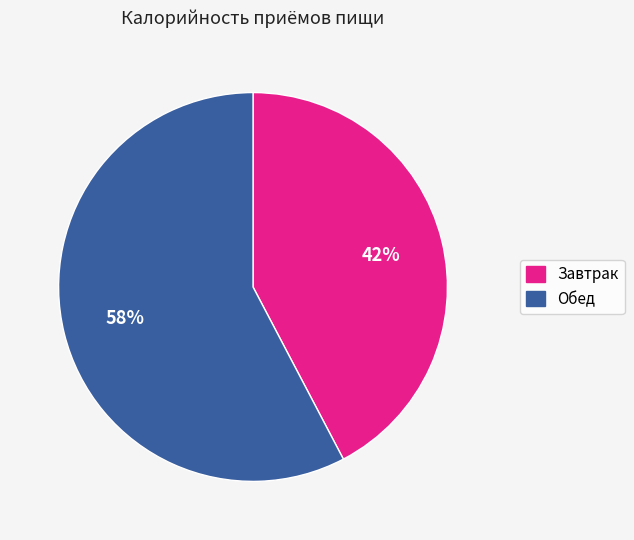

Which category has the smallest portion of the pie?

Завтрак